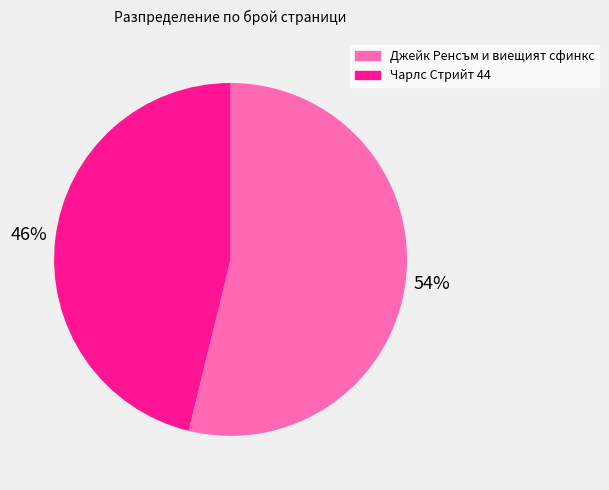

Which category has the smallest portion of the pie?

Чарлс Стрийт 44